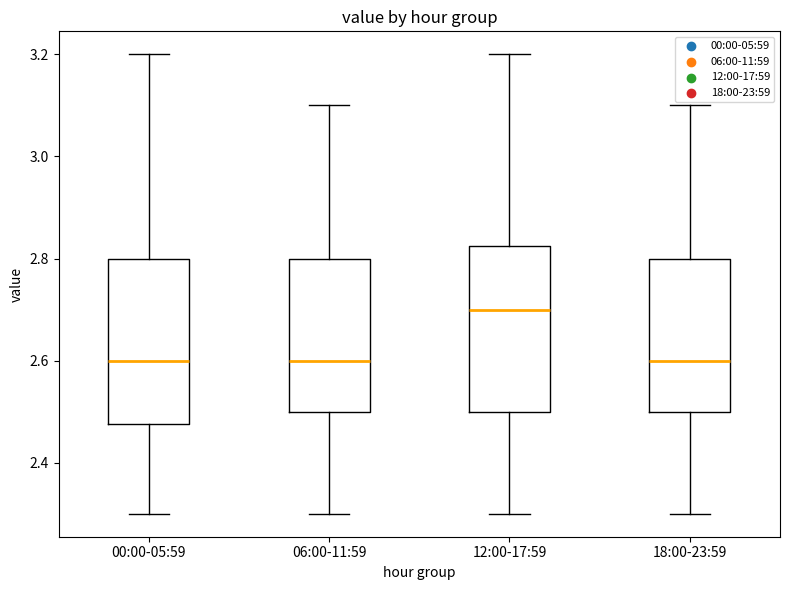

Where is the lower edge of the box for 00:00-05:59 on the y-axis? The values are not printed on the chart, so give them approximately, as read against the axis.

2.48